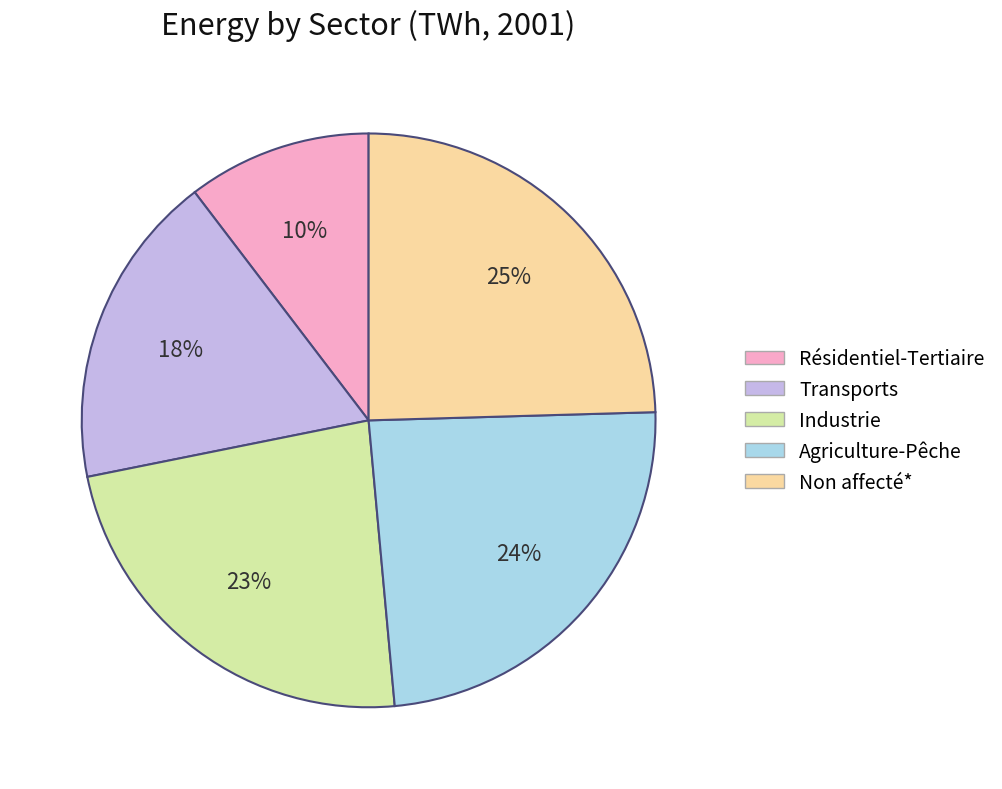

What percentage is the Résidentiel-Tertiaire slice, to the nearest percent?

10%